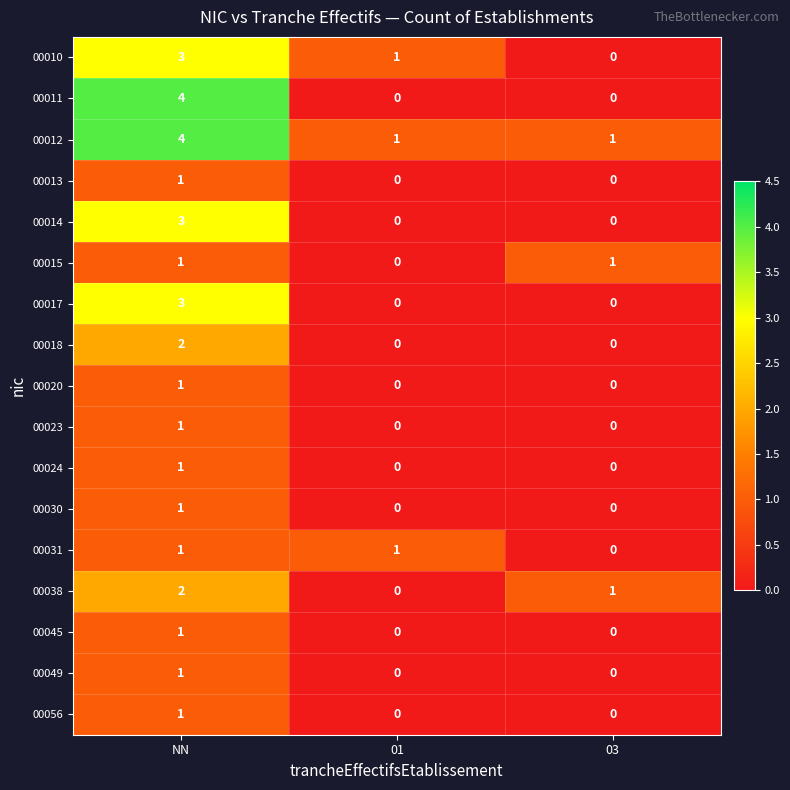

How many data points does each series have?

3